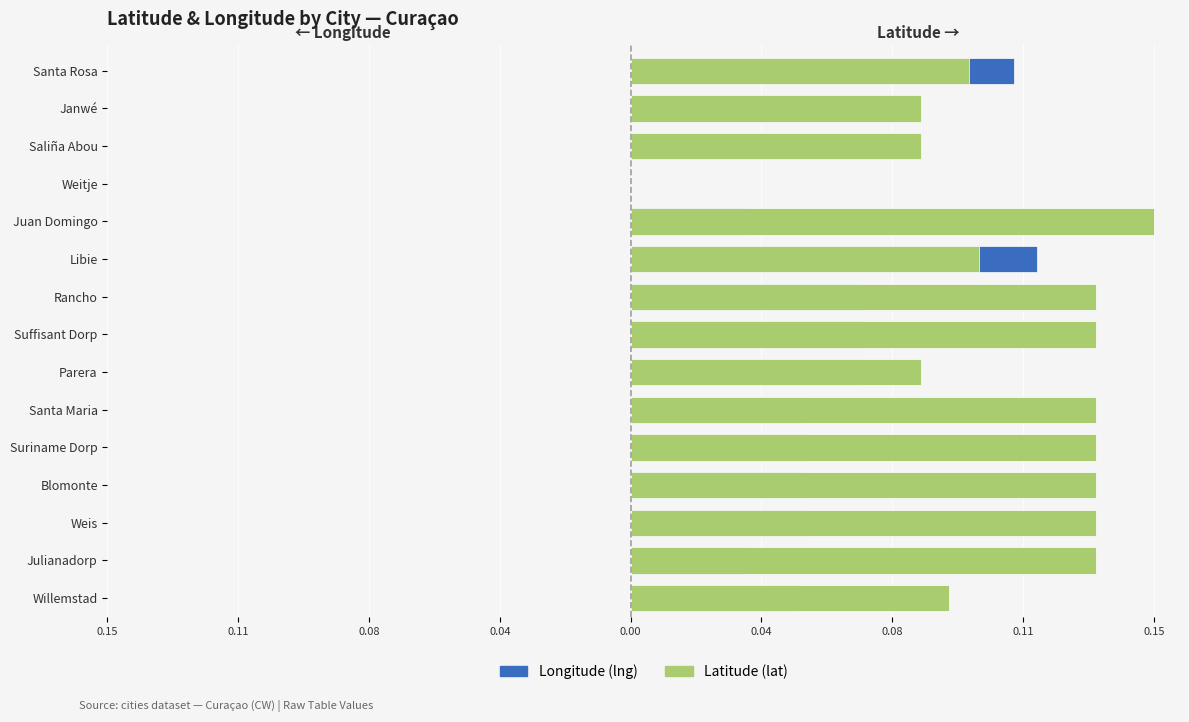

How many values in the lat (Latitude) series exceed 0?

14